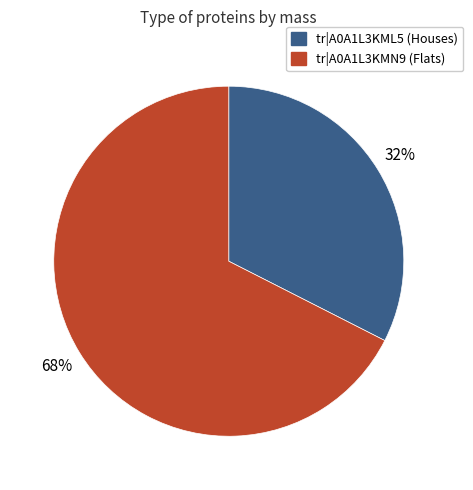

Is there a majority slice in this chart?

Yes